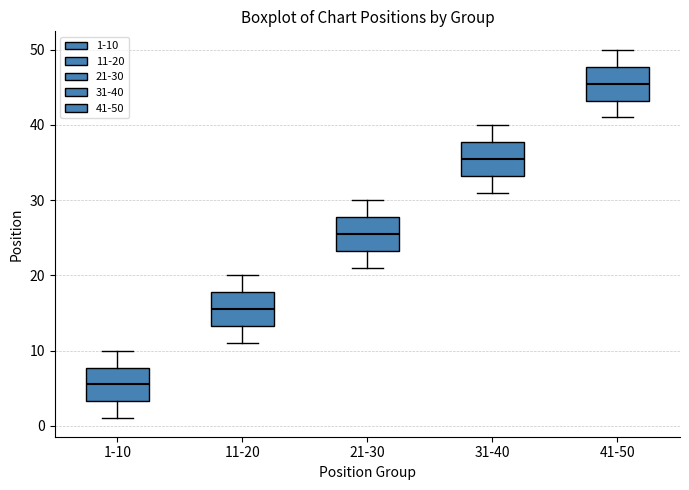

Where is the lower edge of the box for 21-30 on the y-axis? The values are not printed on the chart, so give them approximately, as read against the axis.

23